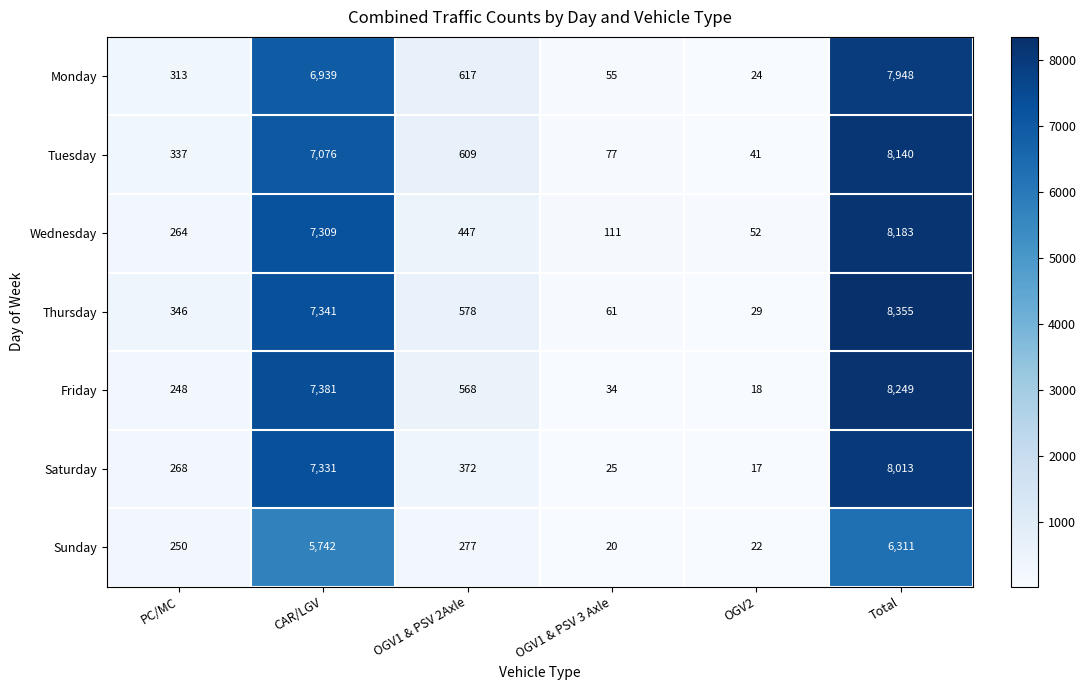

Is it true that Monday equals 4666 at Total?

False